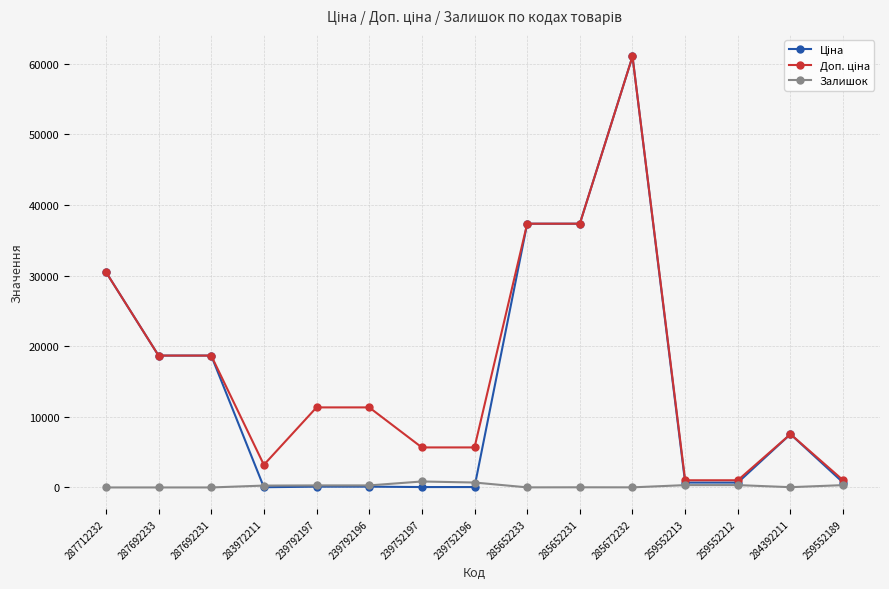

At which category is the sum across all series the highest?

285672232